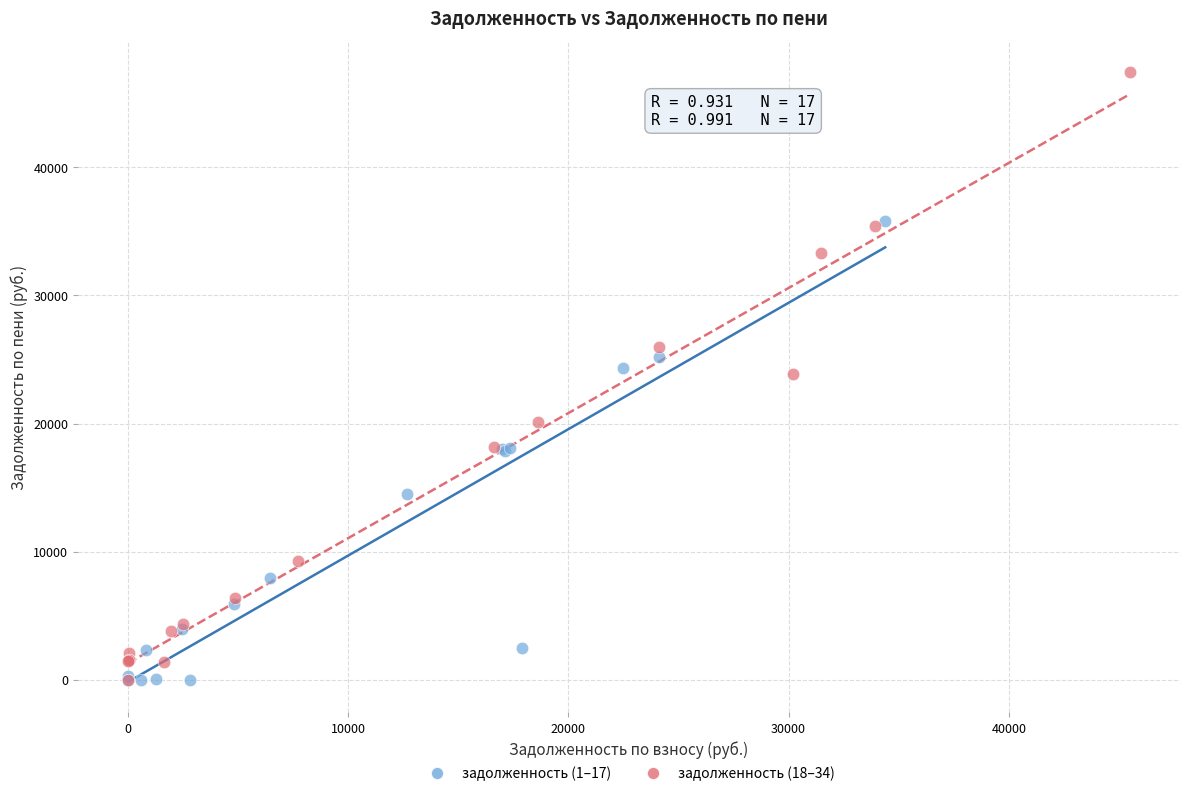

What are all the series names shown in the legend?

задолженность (1–17), задолженность (18–34)